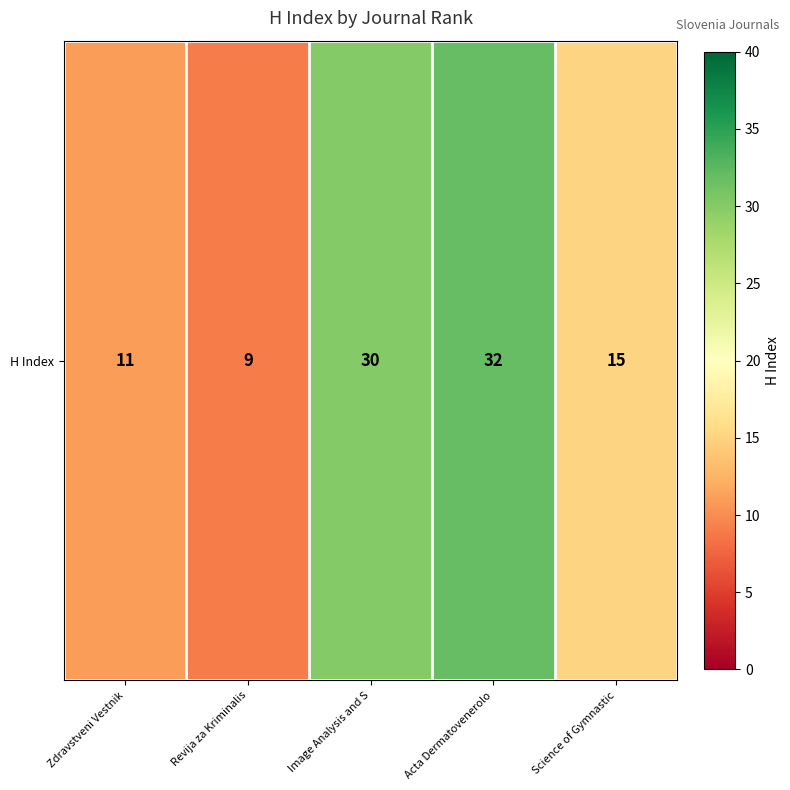

Rank the categories by value from highest to lowest.

Acta Dermatovenerolo, Image Analysis and S, Science of Gymnastic, Zdravstveni Vestnik, Revija za Kriminalis